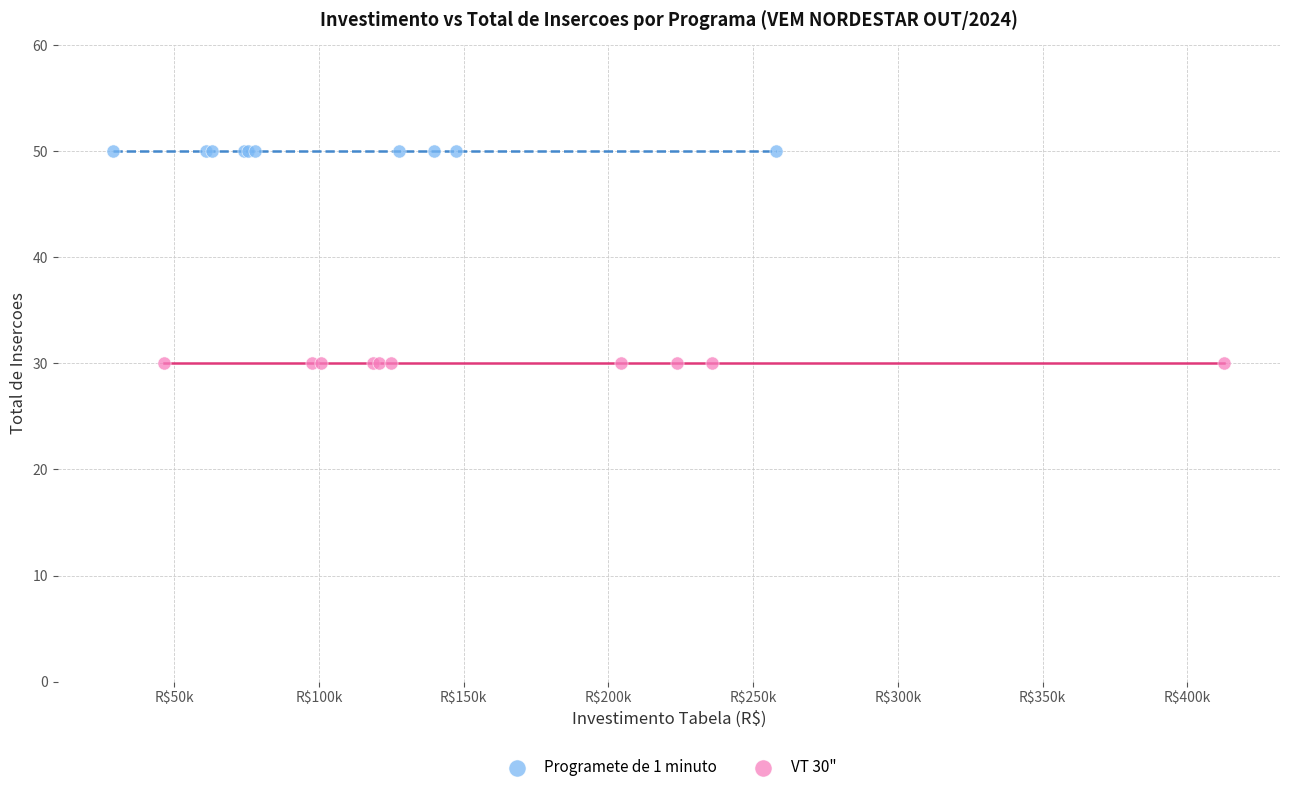

Which series reaches the minimum Y coordinate?

VT 30"